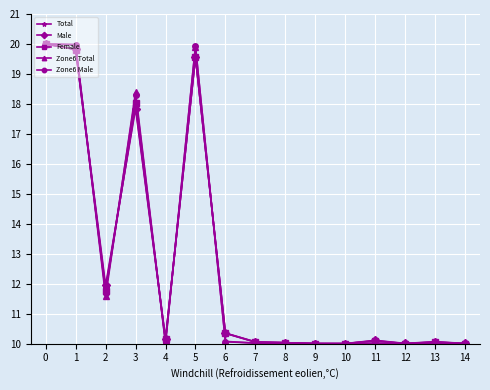

At how many categories does at least one series exceed 14?

4